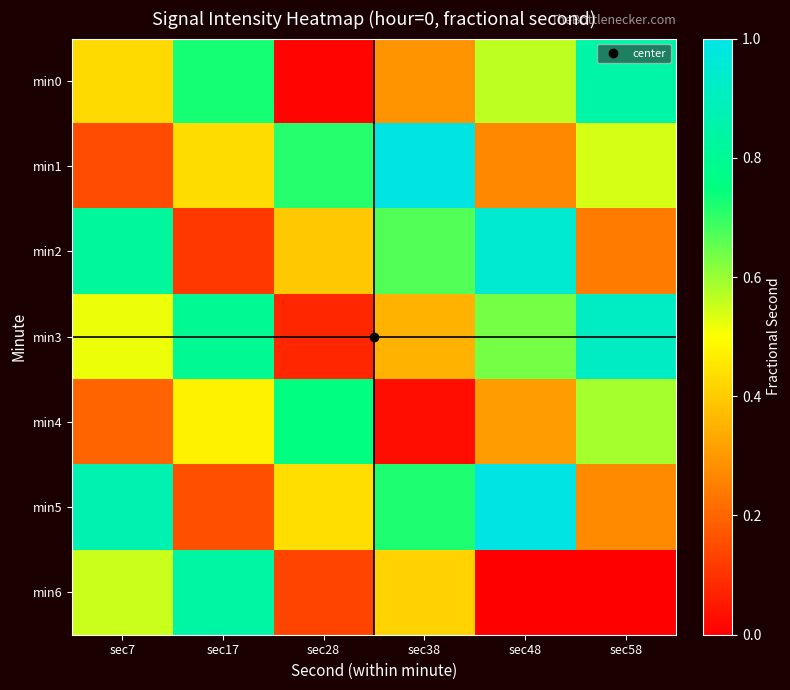

Reading left to right, what are all the values shown in this chart?

min0: sec7=0.4	sec17=0.7	sec28=0.0	sec38=0.3	sec48=0.6	sec58=0.8
min1: sec7=0.2	sec17=0.4	sec28=0.7	sec38=1.0	sec48=0.3	sec58=0.5
min2: sec7=0.8	sec17=0.1	sec28=0.4	sec38=0.7	sec48=1.0	sec58=0.2
min3: sec7=0.5	sec17=0.8	sec28=0.1	sec38=0.4	sec48=0.6	sec58=0.9
min4: sec7=0.2	sec17=0.5	sec28=0.8	sec38=0.0	sec48=0.3	sec58=0.6
min5: sec7=0.9	sec17=0.2	sec28=0.4	sec38=0.7	sec48=1.0	sec58=0.3
min6: sec7=0.6	sec17=0.8	sec28=0.1	sec38=0.4	sec48=0.0	sec58=0.0